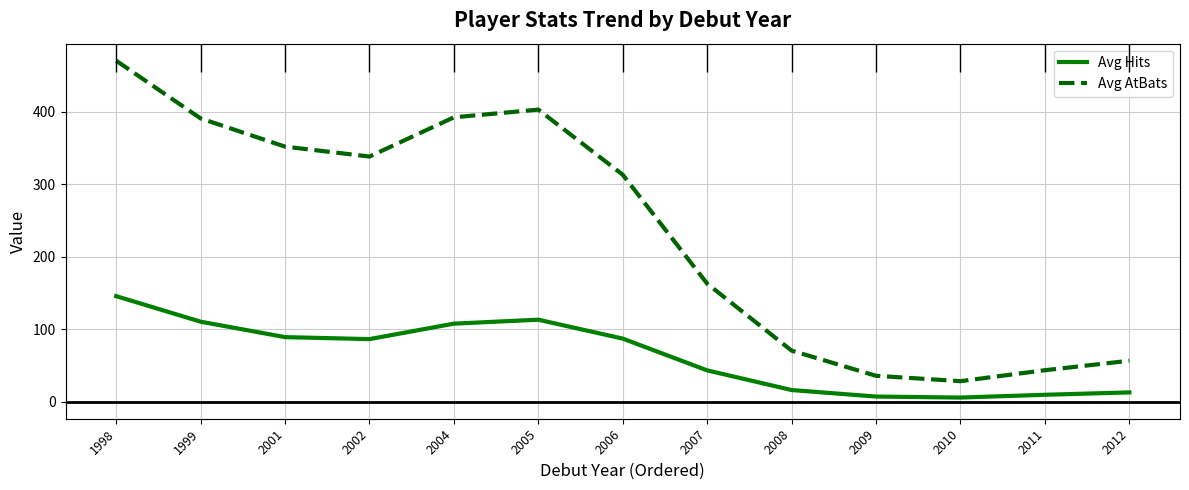

List the series in order of their overall mean, lowest first.

Avg Hits, Avg AtBats